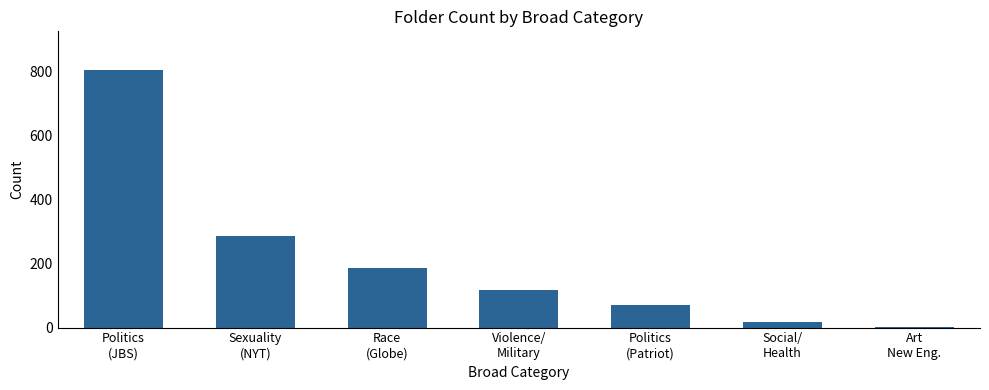

Approximately how many times larger is the value at Politics
(Patriot) compared to Politics
(JBS)?

0.1